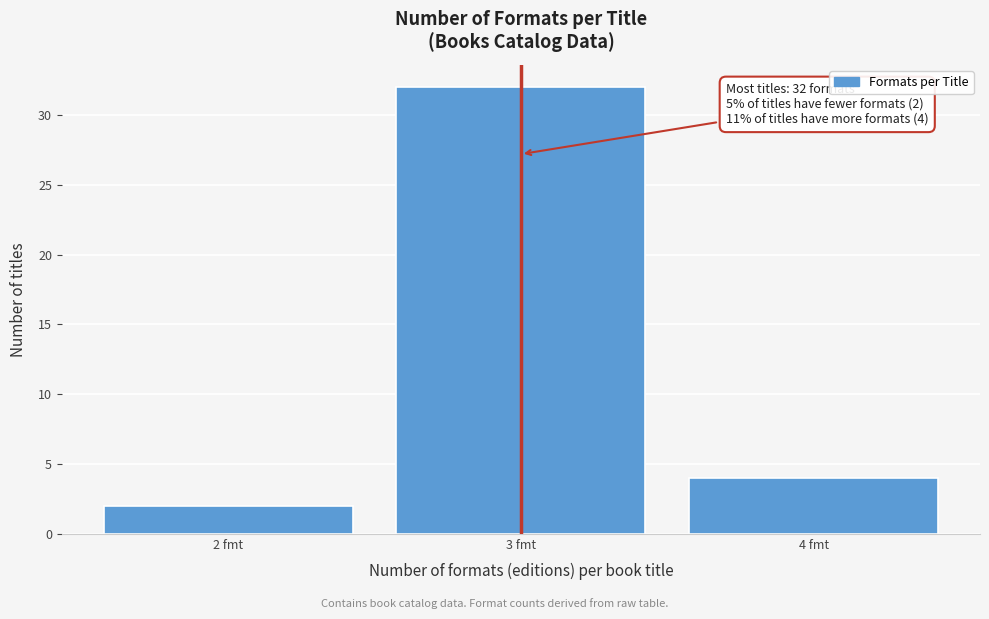

Reading right to left, what are all the values shown in this chart?

4 fmt=4	3 fmt=32	2 fmt=2